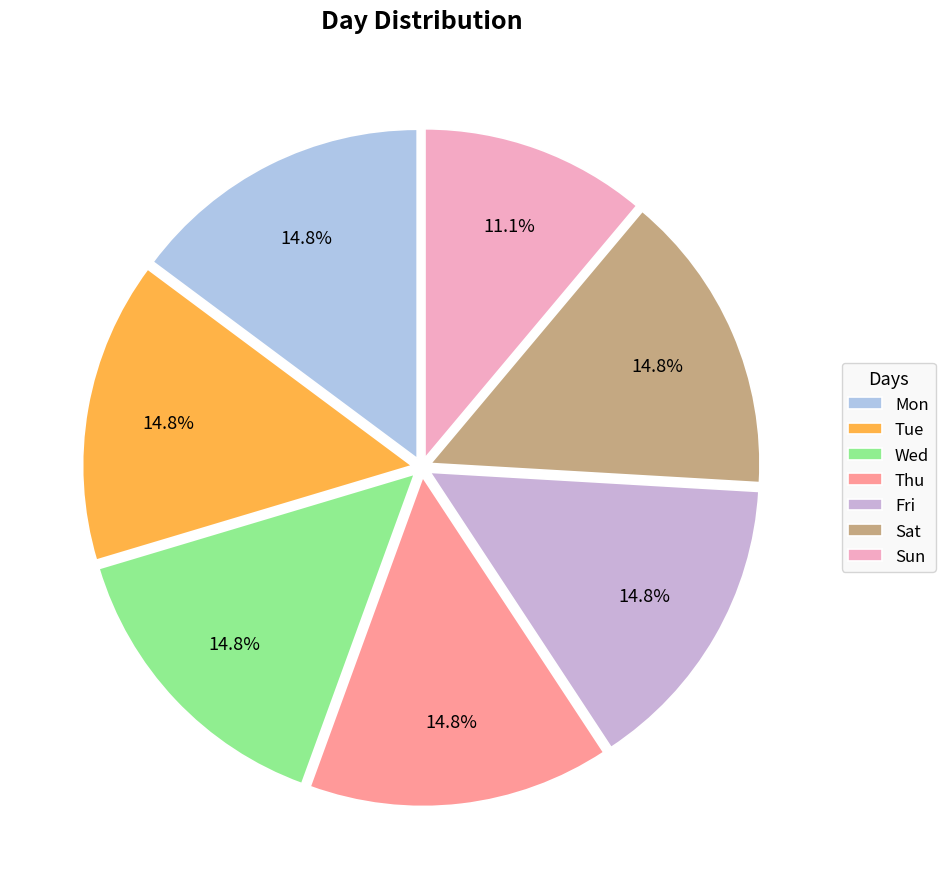

What is the ratio of the value at Mon to the value at Tue?

1.0